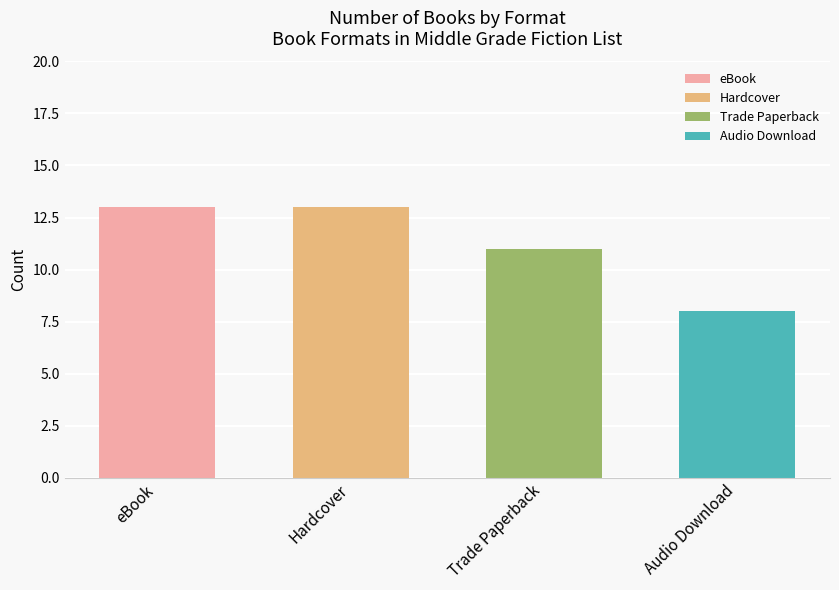

Is it true that the value at Hardcover is 7?

False